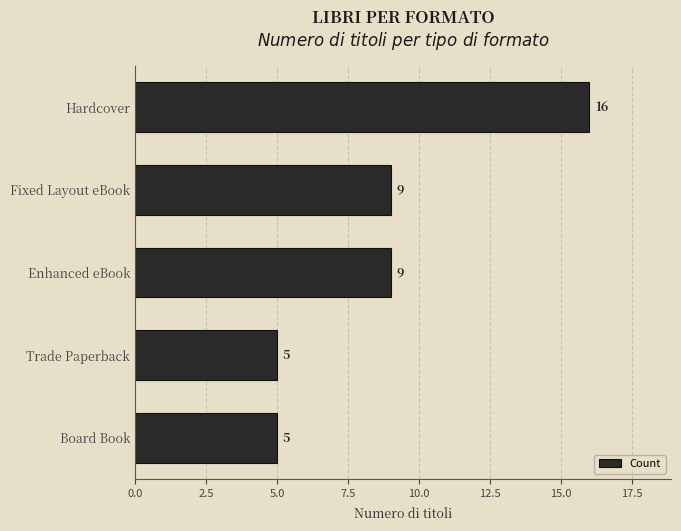

What is the difference between the maximum and minimum values?

11